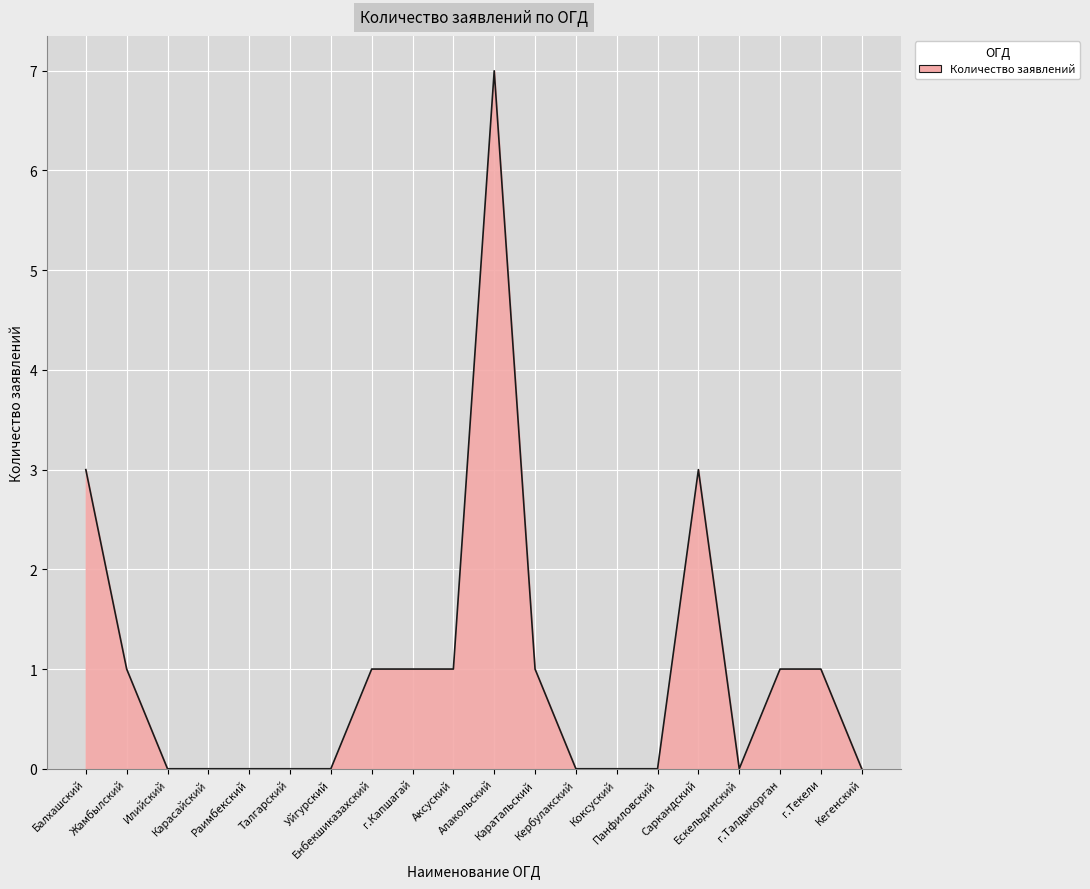

What is the difference between the maximum and second lowest values?

7